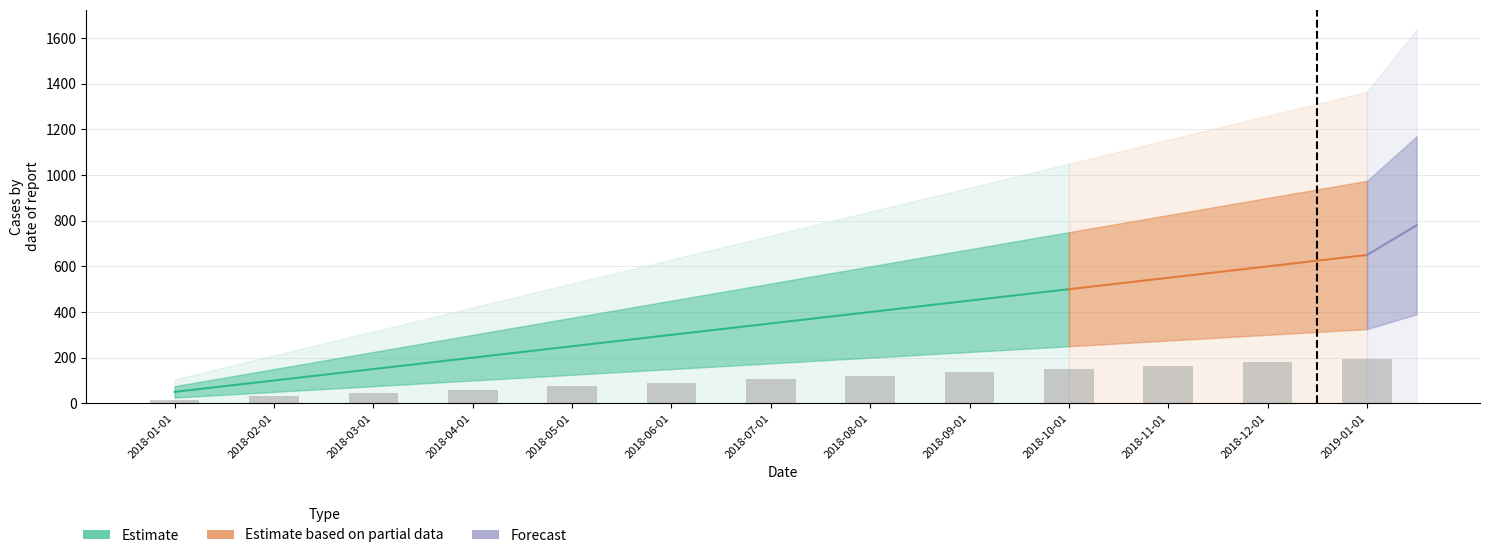

Rank the categories by value from lowest to highest.

2018-01-01, 2018-02-01, 2018-03-01, 2018-04-01, 2018-05-01, 2018-06-01, 2018-07-01, 2018-08-01, 2018-09-01, 2018-10-01, 2018-11-01, 2018-12-01, 2019-01-01